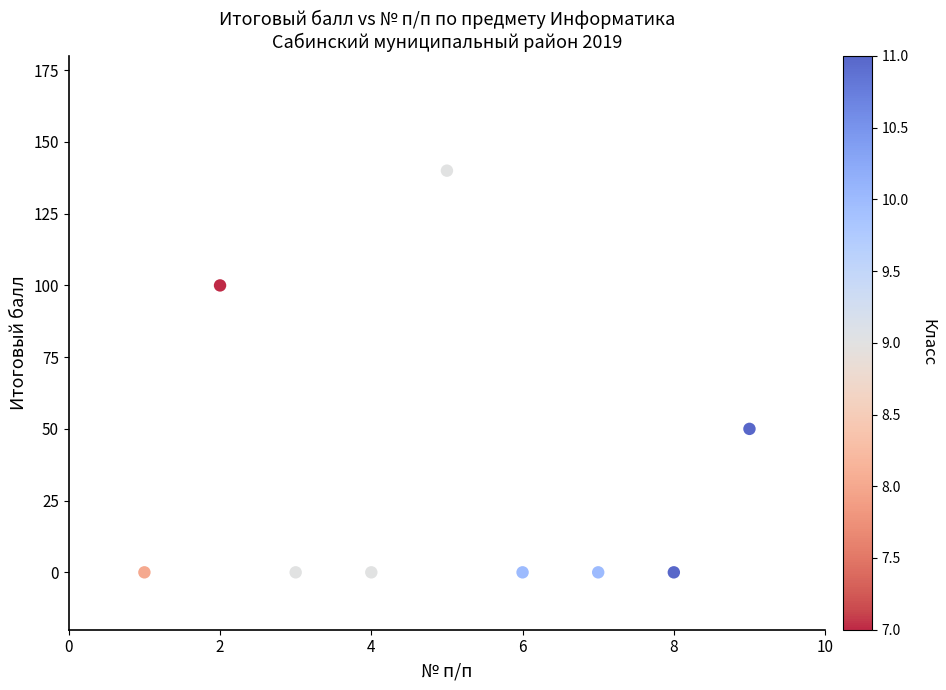

What is the average Y value?

32